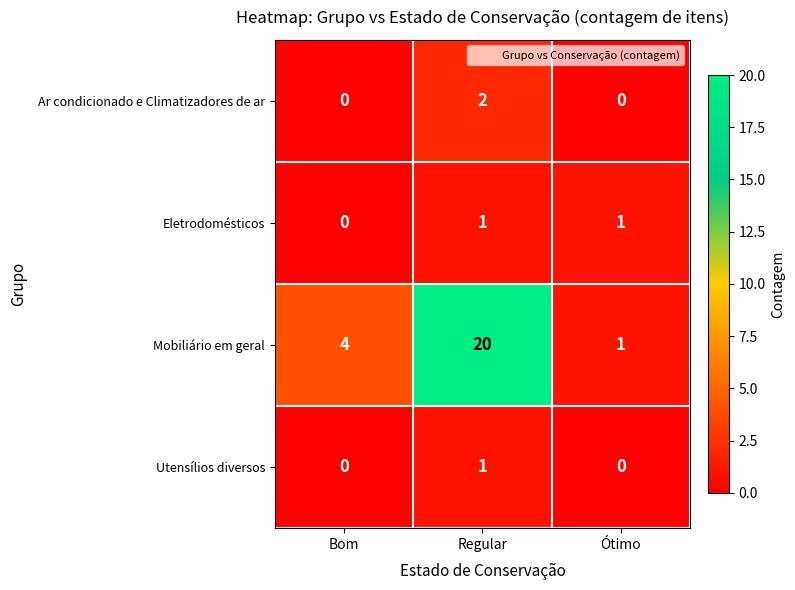

Which category has the highest value in the Ar condicionado e Climatizadores de ar series?

Regular